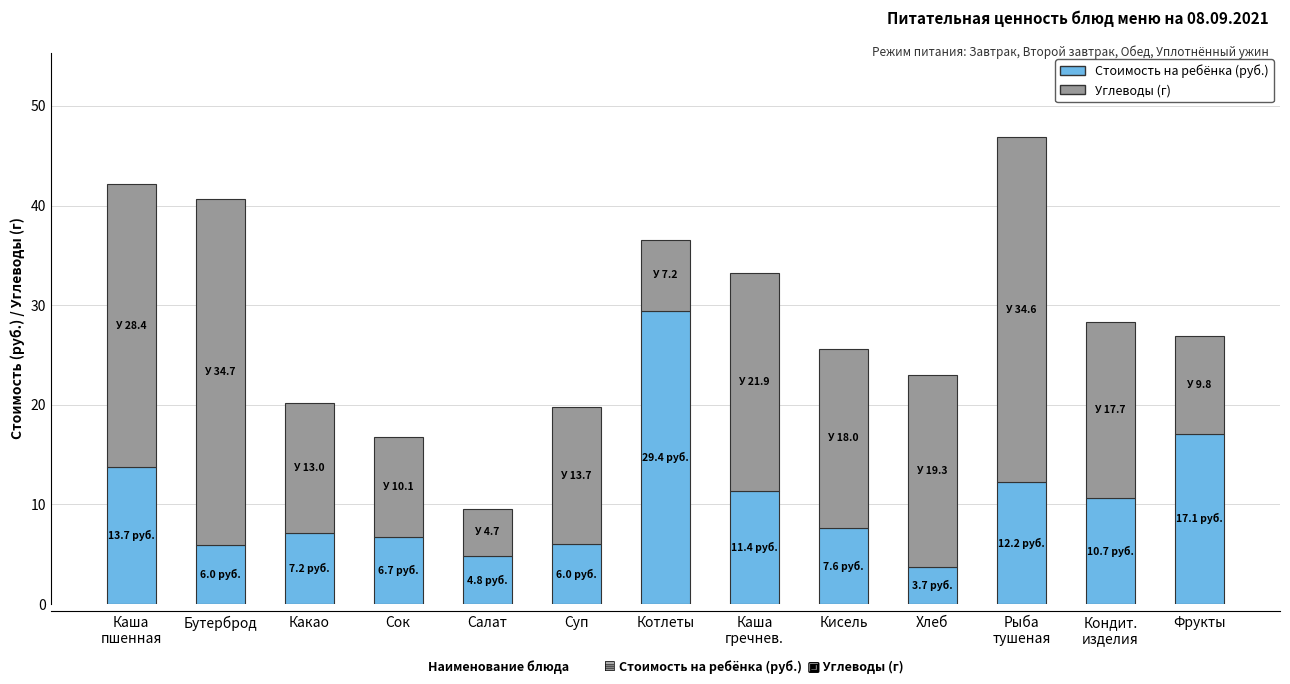

How many bars are there in total?

13